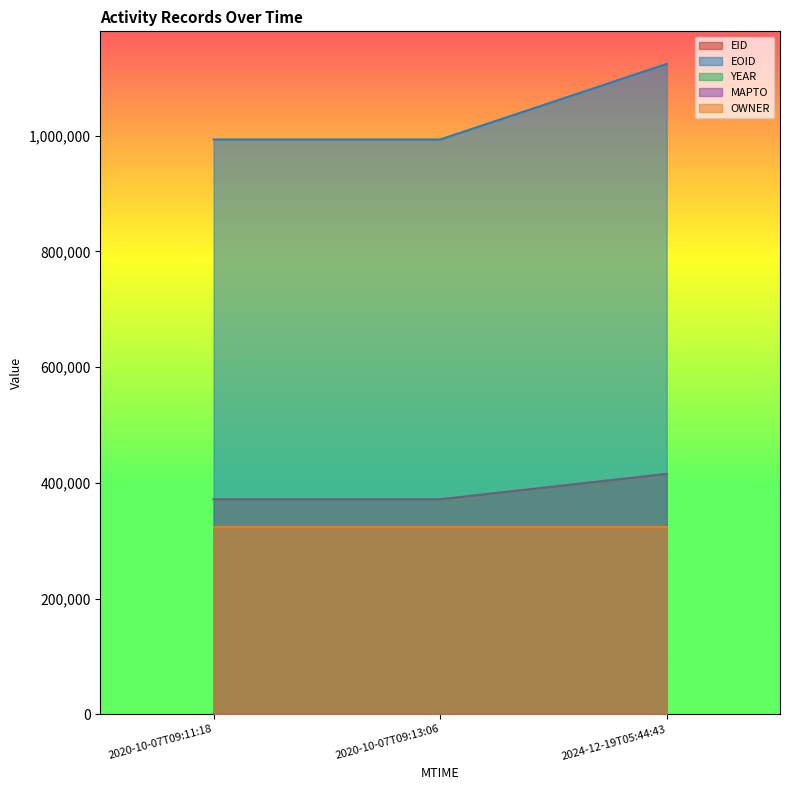

What position from the left is 2024-12-19T05:44:43?

3